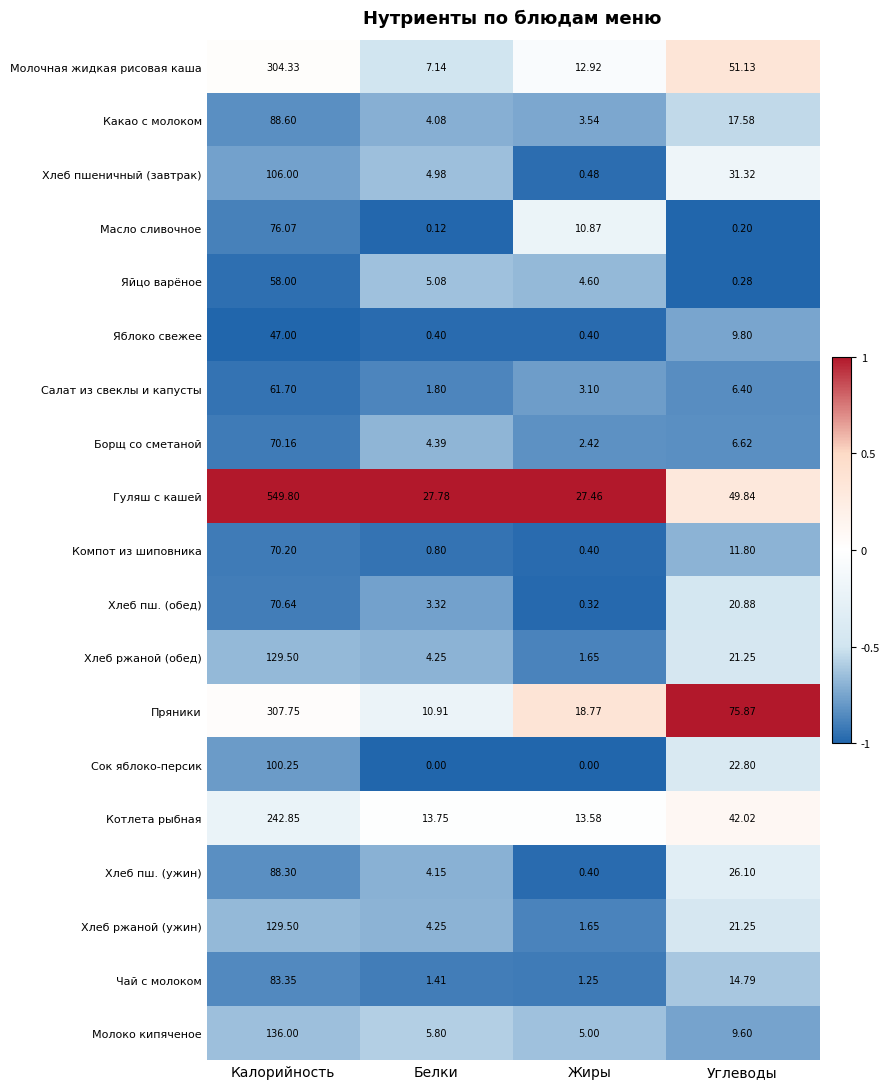

Which label corresponds to the largest value in the chart?

Калорийность